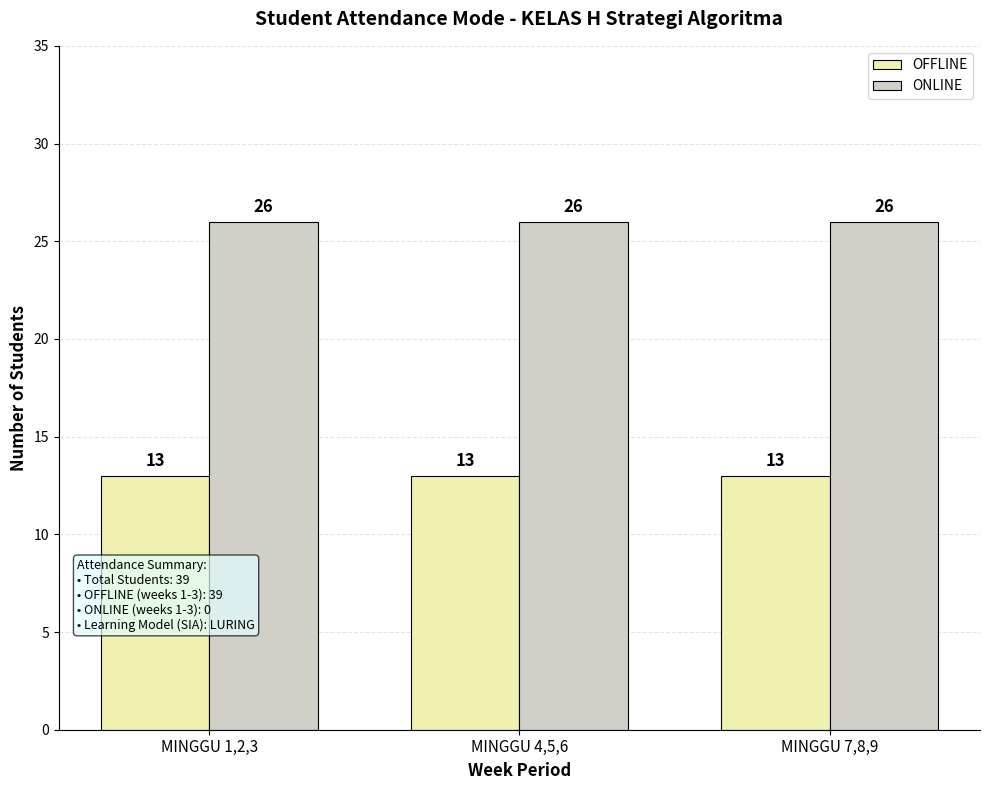

What is the label of the 3rd bar from the right?

MINGGU 1,2,3